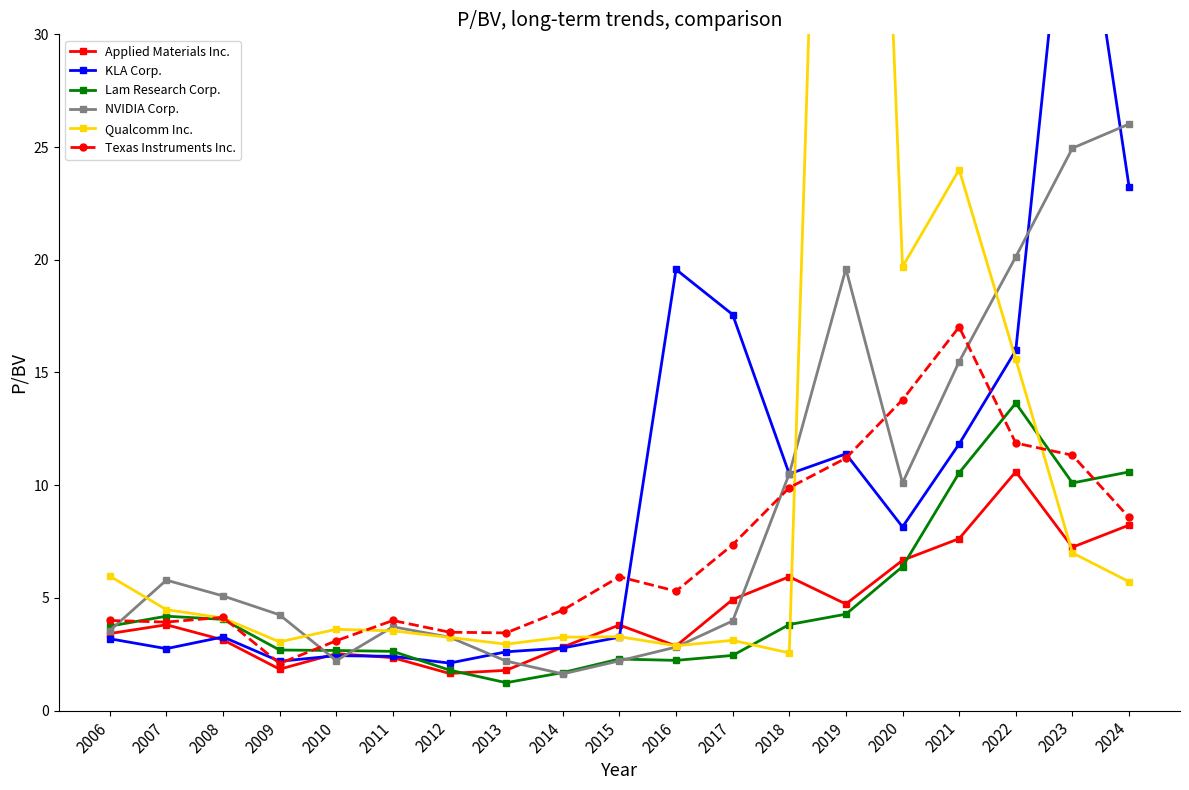

True or false: KLA Corp. and NVIDIA Corp. cross at least once.

True